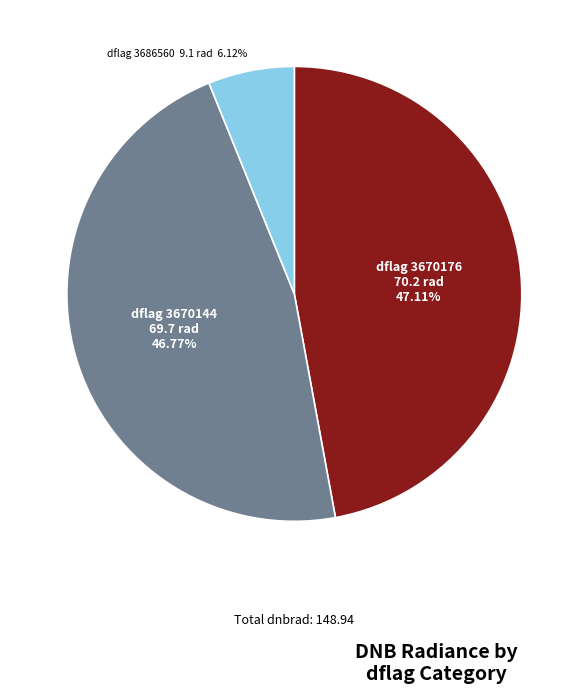

Combined, do dflag 3670176 and dflag 3686560 account for over 50%?

Yes